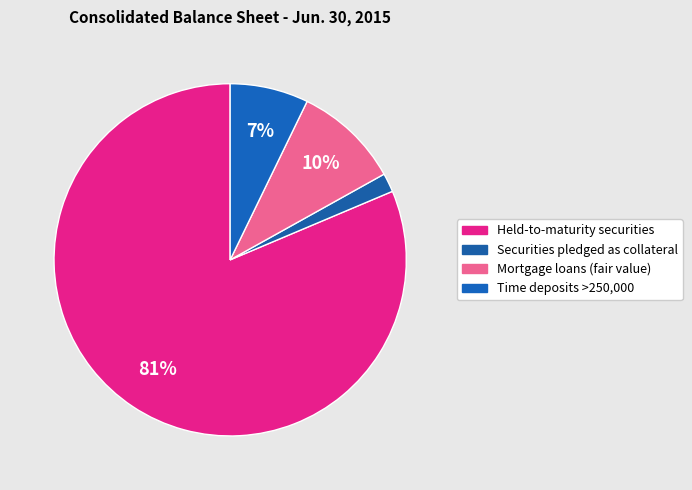

How many segments does this pie chart have?

4